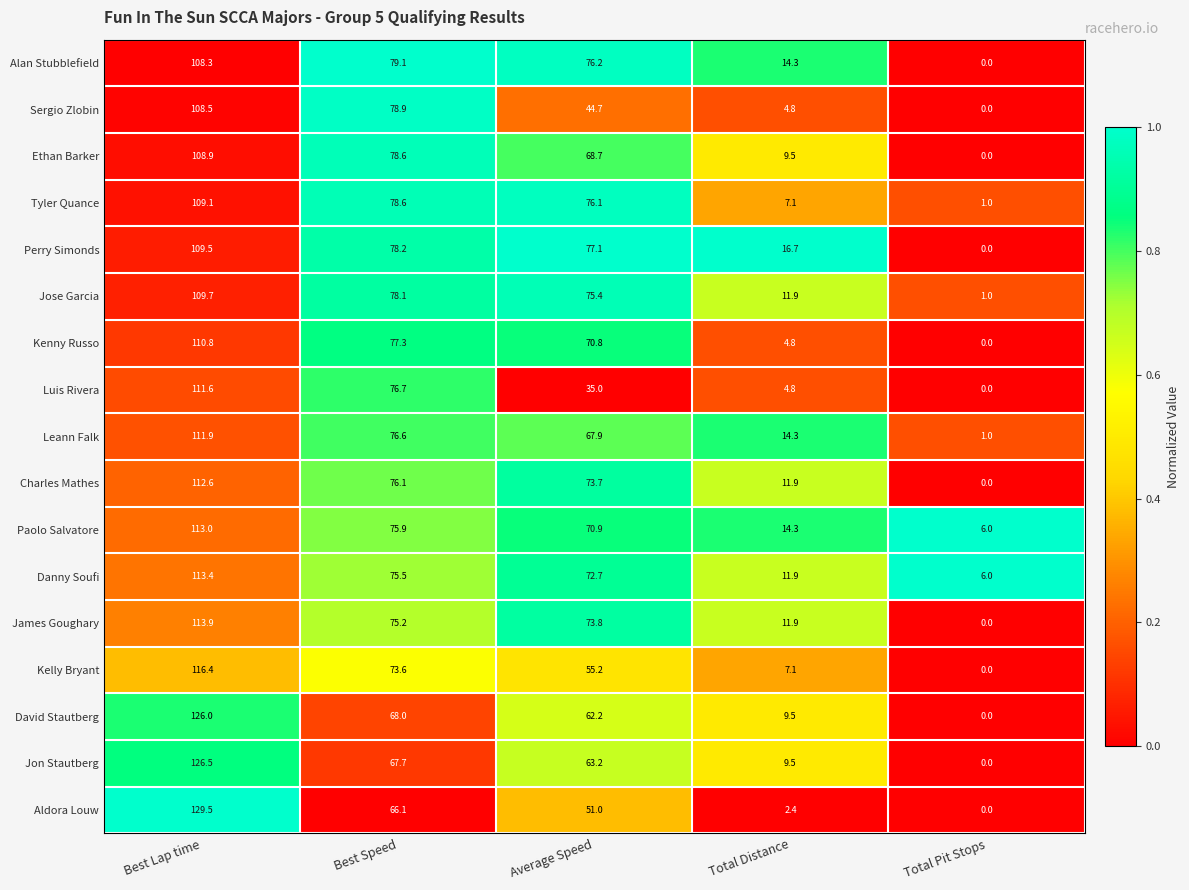

Read the Charles Mathes value at Total Distance.

11.9